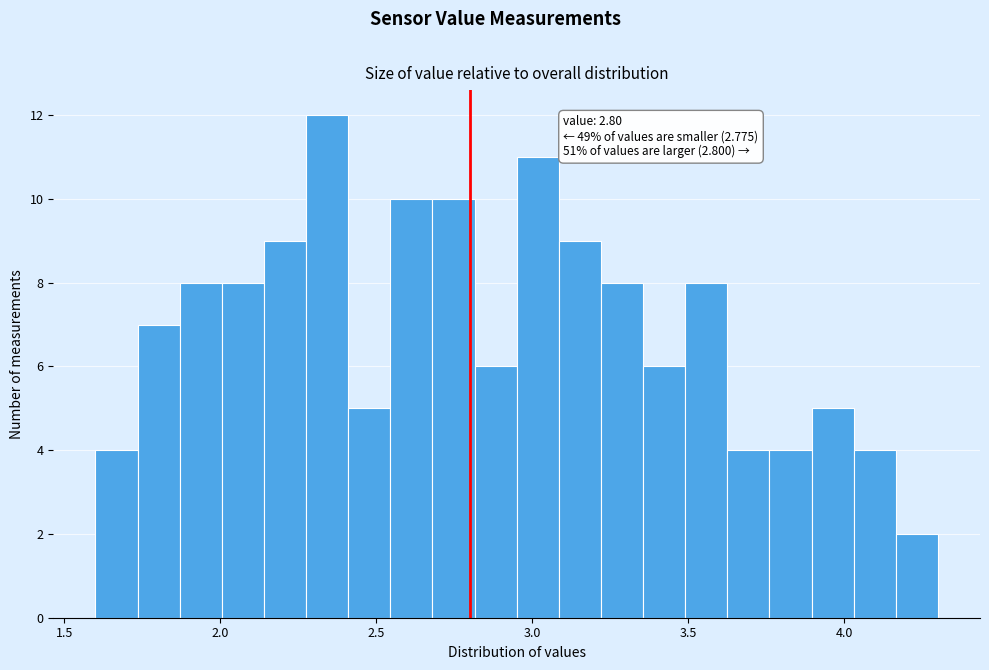

Read against the x-axis, roughly where is the centre of the tallest bar?

2.35